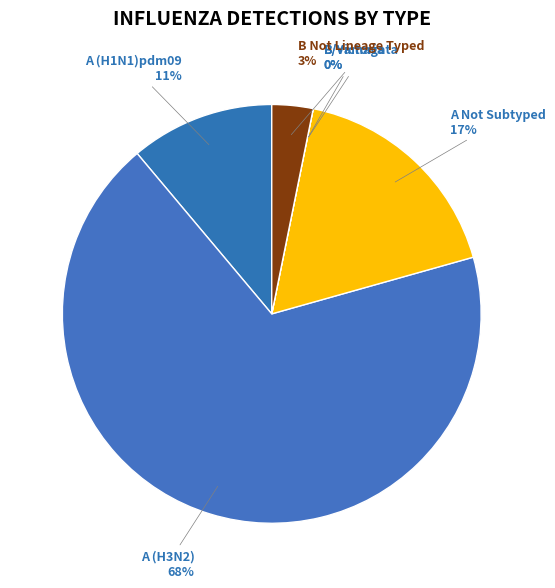

Do B/Yamagata and A (H1N1)pdm09 together represent more than half of the pie?

No